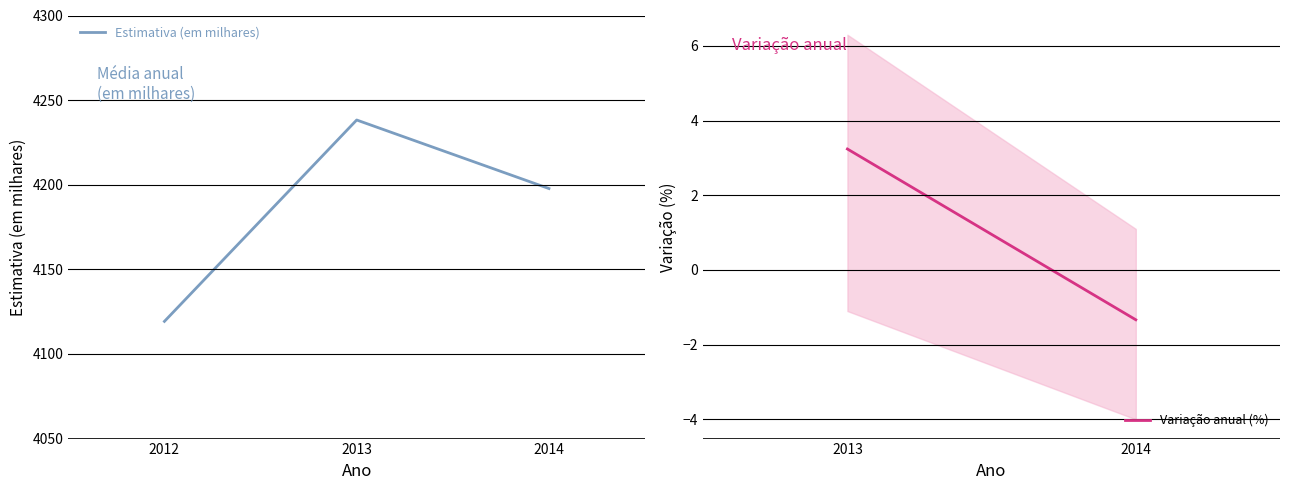

Rank the categories by Estimativa (em milhares) value from lowest to highest.

2012, 2014, 2013